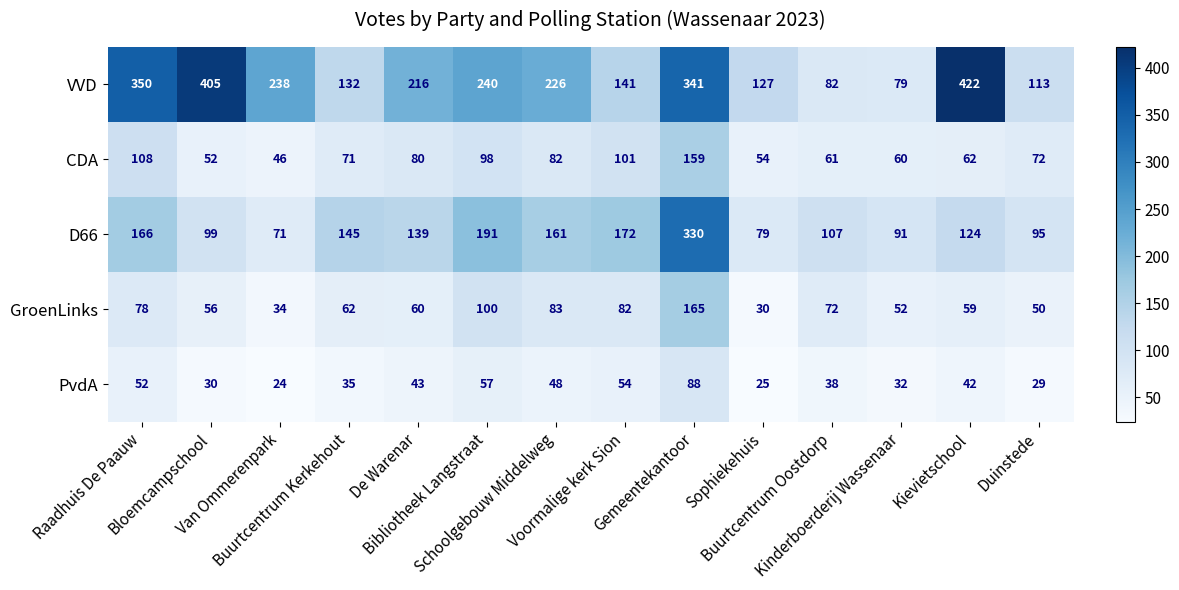

What is the sum of all VVD values?

3112